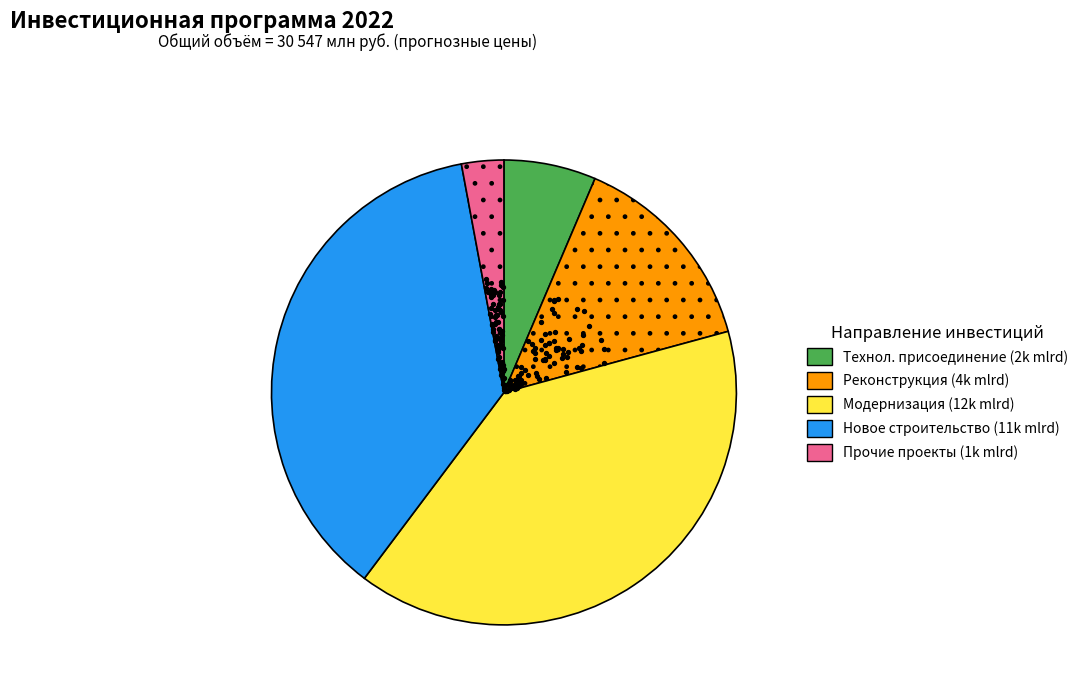

To the nearest percent, what is the difference between the Прочие инвестиционные проекты and Реконструкция slice percentages?

11%